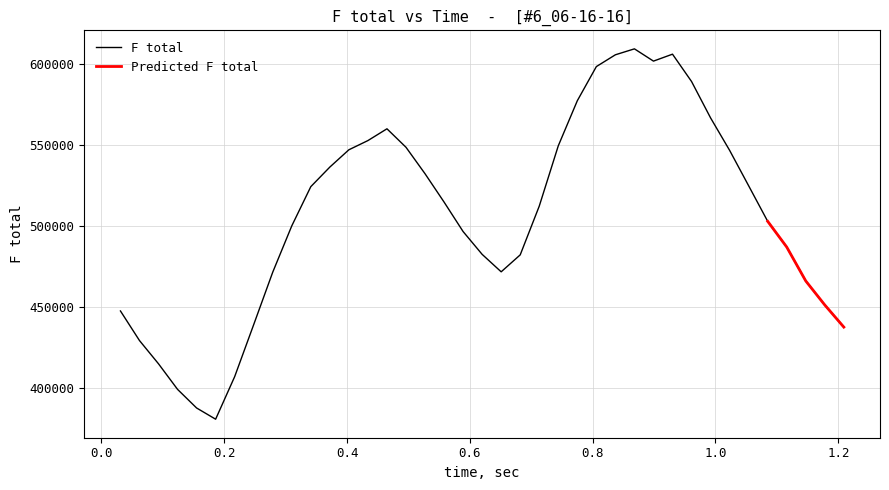

What is the minimum value shown in the chart?

381022